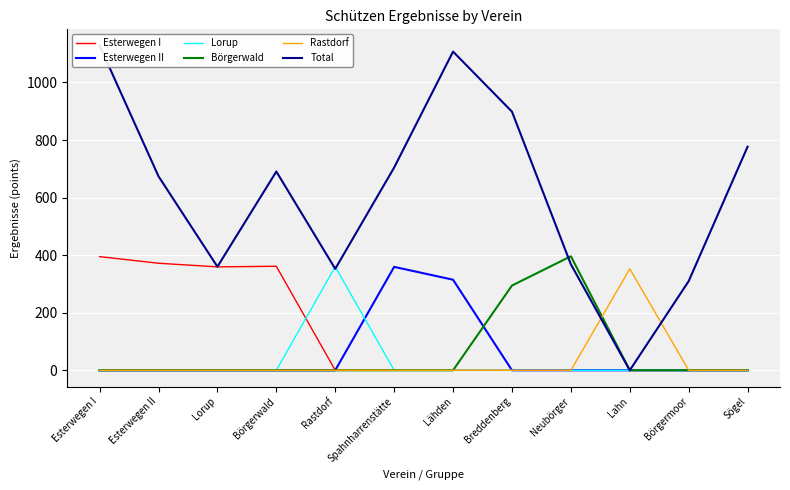

How many lines are shown in the chart?

6